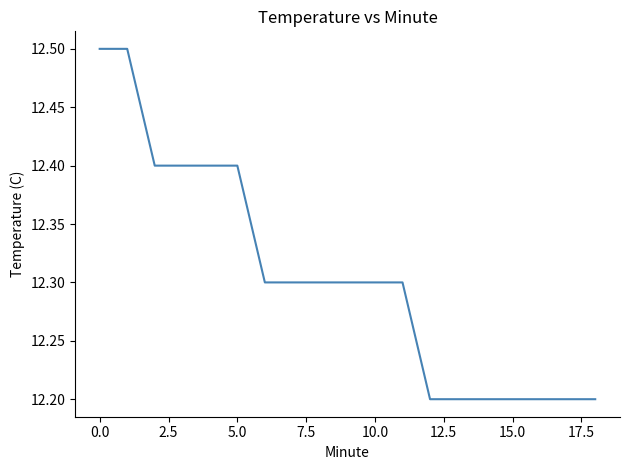

Count the values in the range 12 to 13.

19